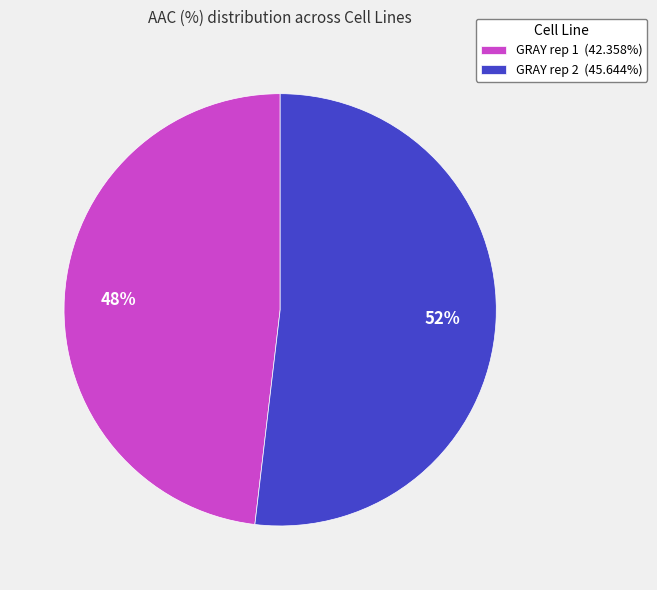

Is the sum of GRAY rep 2 (45.644%) and GRAY rep 1 (42.358%) greater than half?

Yes